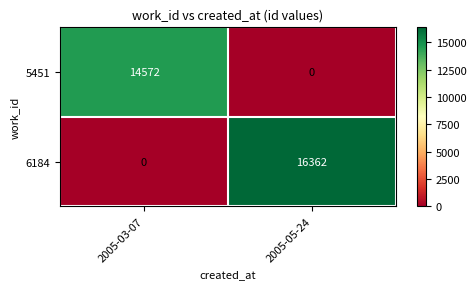

Rank the series by their average value, from lowest to highest.

5451, 6184